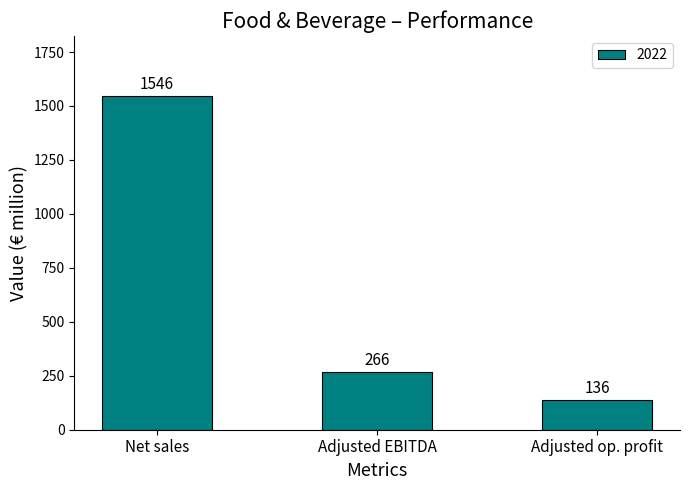

How many series are shown in this chart?

1